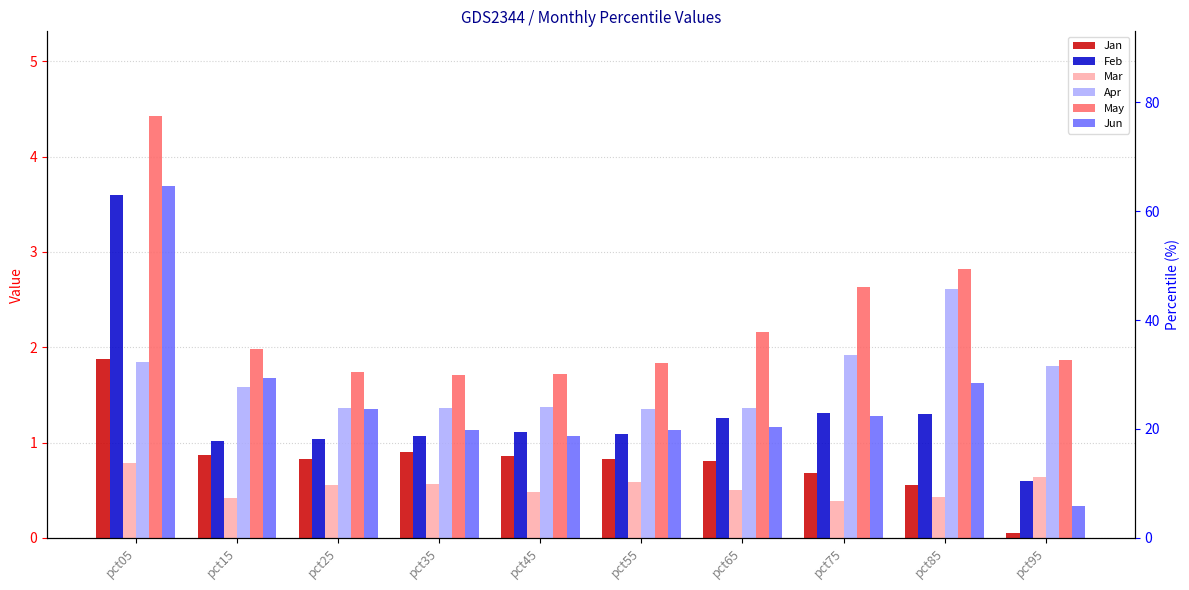

Reading left to right, list all the values displayed in this chart.

Jan: 1.9	0.9	0.8	0.9	0.9	0.8	0.8	0.7	0.6	0.0
Feb: 3.6	1.0	1.0	1.1	1.1	1.1	1.3	1.3	1.3	0.6
Mar: 0.8	0.4	0.6	0.6	0.5	0.6	0.5	0.4	0.4	0.6
Apr: 1.8	1.6	1.4	1.4	1.4	1.3	1.4	1.9	2.6	1.8
May: 4.4	2.0	1.7	1.7	1.7	1.8	2.2	2.6	2.8	1.9
Jun: 3.7	1.7	1.4	1.1	1.1	1.1	1.2	1.3	1.6	0.3